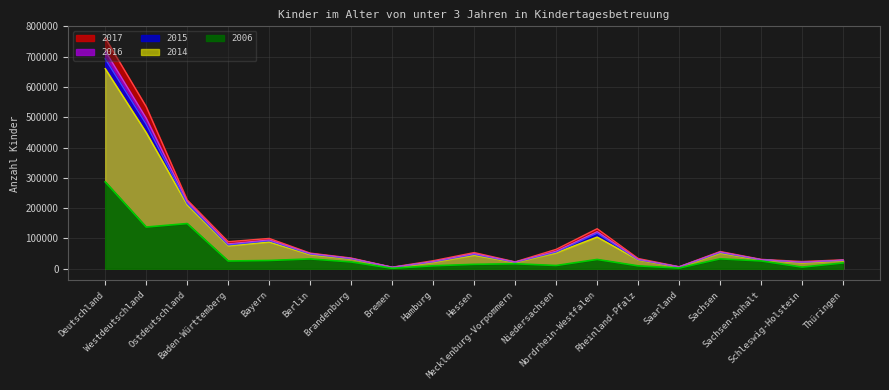

What value does the 2015 series have at Niedersachsen, to the nearest 50?

55300